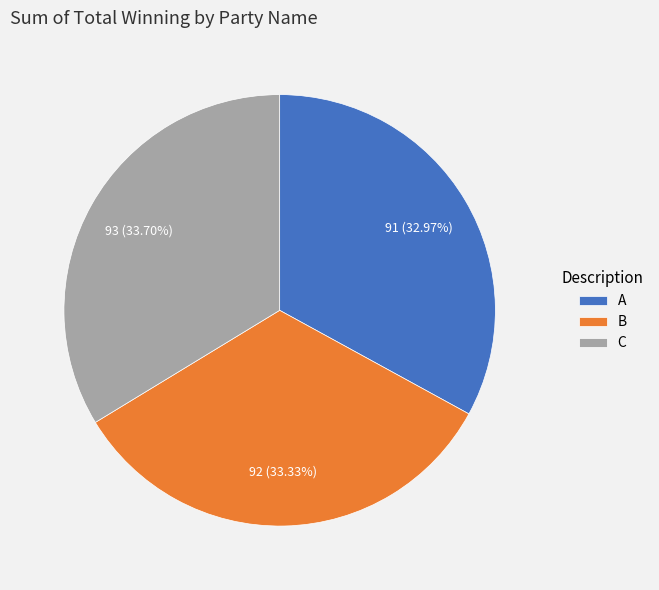

Approximately how many times larger is the value at A compared to C?

1.0